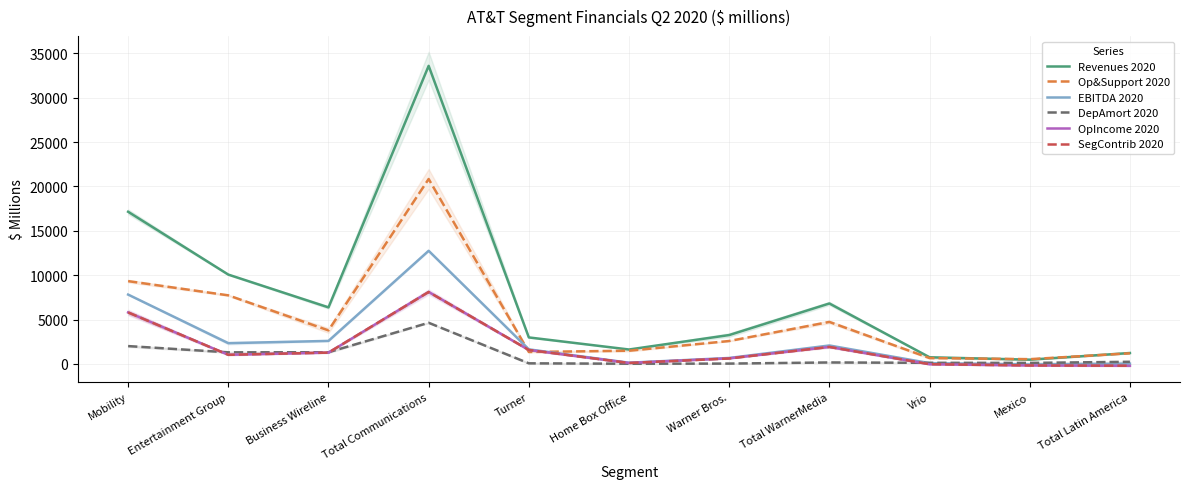

Reading right to left, list all the values displayed in this chart.

Revenues 2020: Total Latin America=1232	Mexico=480	Vrio=752	Total WarnerMedia=6814	Warner Bros.=3256	Home Box Office=1627	Turner=2988	Total Communications=33592	Business Wireline=6374	Entertainment Group=10069	Mobility=17149
Op&Support 2020: Total Latin America=1199	Mexico=538	Vrio=661	Total WarnerMedia=4734	Warner Bros.=2583	Home Box Office=1489	Turner=1347	Total Communications=20841	Business Wireline=3779	Entertainment Group=7730	Mobility=9332
EBITDA 2020: Total Latin America=33	Mexico=-58	Vrio=91	Total WarnerMedia=2080	Warner Bros.=673	Home Box Office=138	Turner=1641	Total Communications=12751	Business Wireline=2595	Entertainment Group=2339	Mobility=7817
DepAmort 2020: Total Latin America=242	Mexico=115	Vrio=127	Total WarnerMedia=167	Warner Bros.=40	Home Box Office=25	Turner=69	Total Communications=4639	Business Wireline=1318	Entertainment Group=1309	Mobility=2012
OpIncome 2020: Total Latin America=-209	Mexico=-173	Vrio=-36	Total WarnerMedia=1913	Warner Bros.=633	Home Box Office=113	Turner=1572	Total Communications=8112	Business Wireline=1277	Entertainment Group=1030	Mobility=5805
SegContrib 2020: Total Latin America=-201	Mexico=-173	Vrio=-28	Total WarnerMedia=1917	Warner Bros.=614	Home Box Office=108	Turner=1572	Total Communications=8112	Business Wireline=1277	Entertainment Group=1030	Mobility=5805